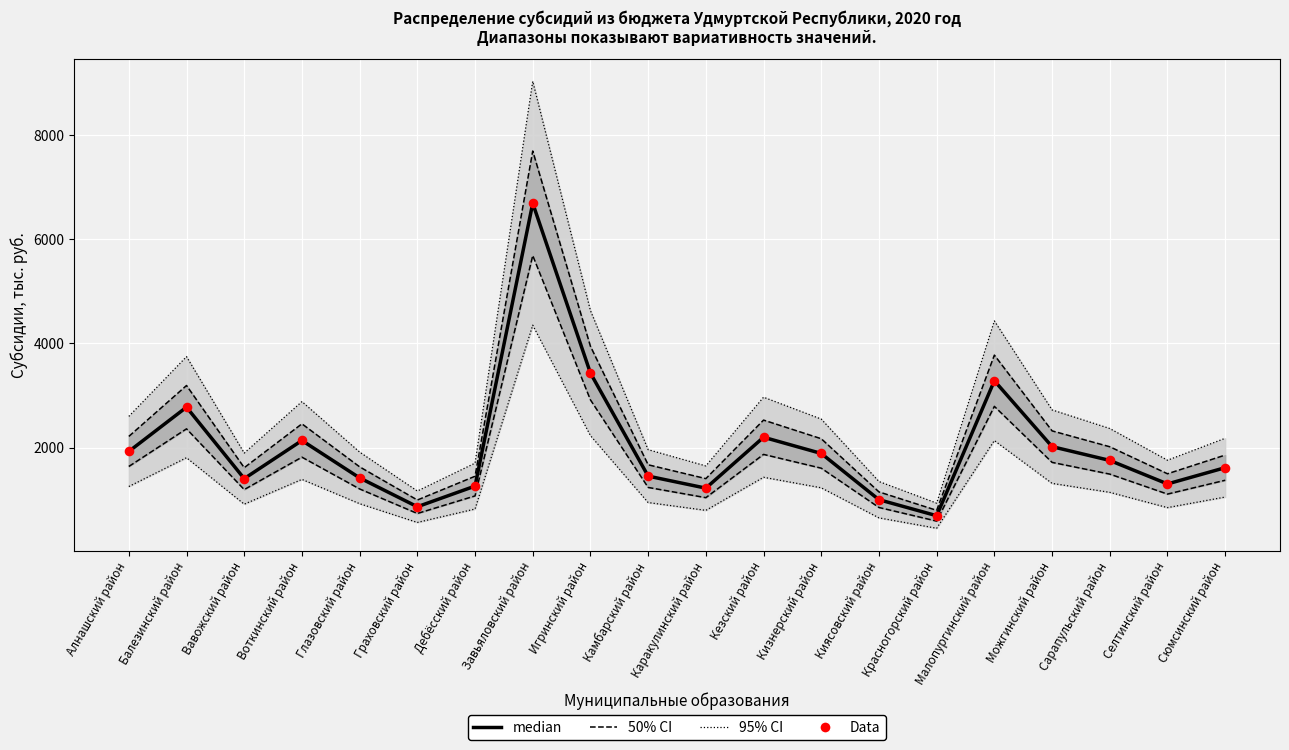

Which series has the widest spread of Y values?

median